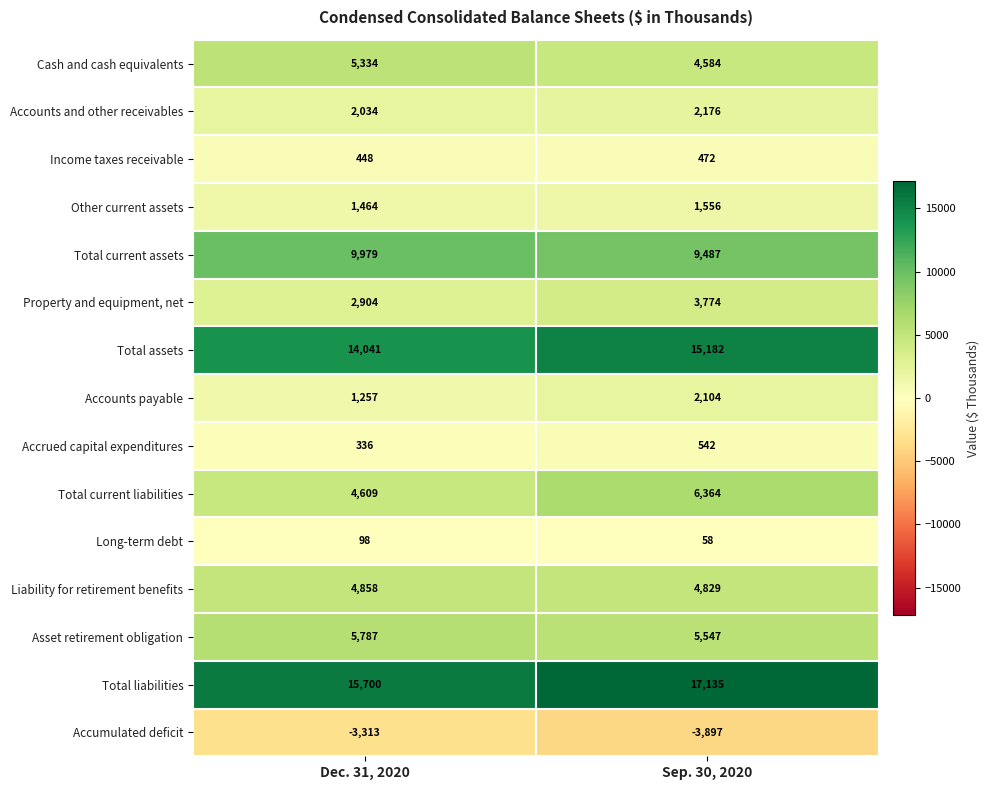

How many data points does each series have?

2